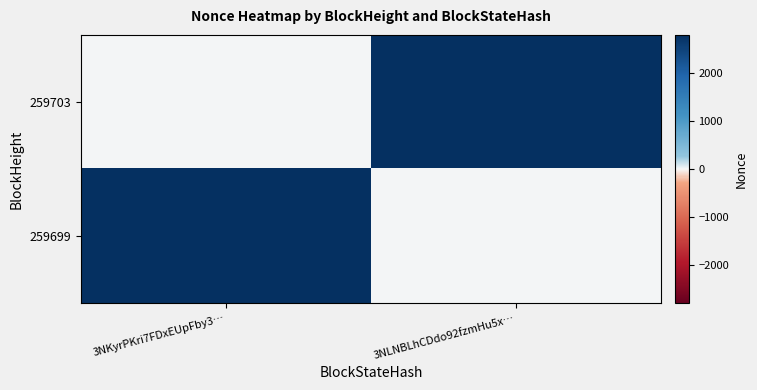

What is the difference between the highest and lowest values at 3NKyrPKri7FDxEUpFby3…?

2800